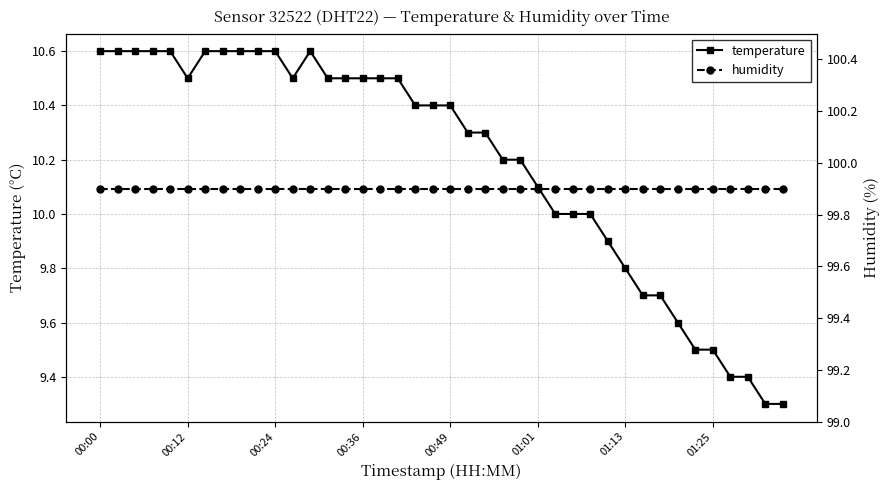

Which category has the lowest value in the humidity series?

00:00